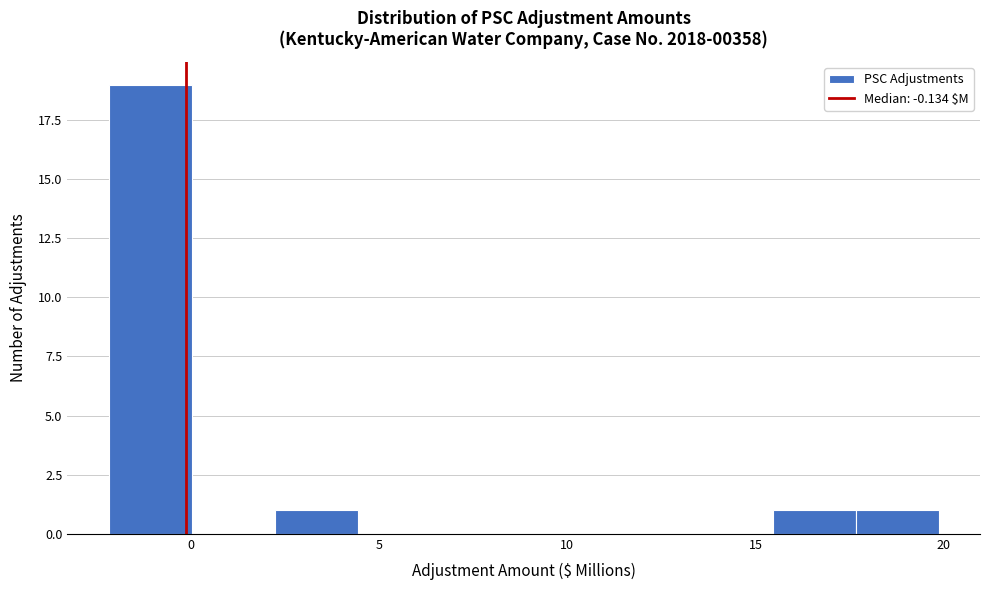

Reading left to right, transcribe this chart: for each bar, give the range it covers on the x-axis and its height. Neither the bar edges nor the heights are printed on the chart, so give them approximately, as read against the axes.

-2.0 to 0.0: 19
0.0 to 2.0: 0
2.0 to 4.5: 1
4.5 to 6.5: 0
6.5 to 9.0: 0
9.0 to 11.0: 0
11.0 to 13.0: 0
13.0 to 15.5: 0
15.5 to 17.5: 1
17.5 to 20.0: 1